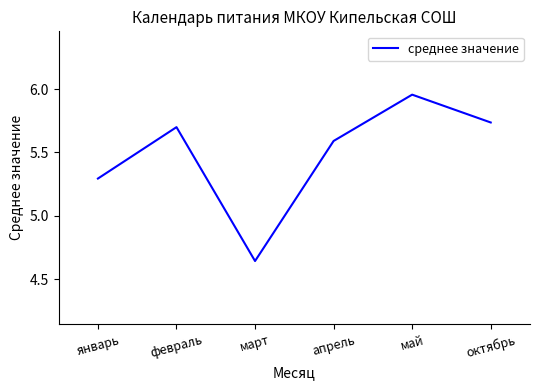

What is the ratio of the value at январь to the value at апрель?

0.9